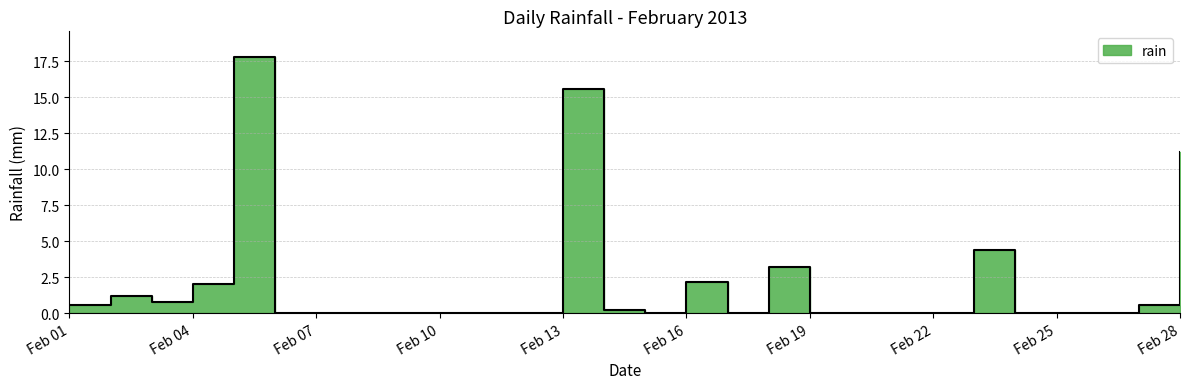

The value at Feb 04 is 2.0. True or false?

True